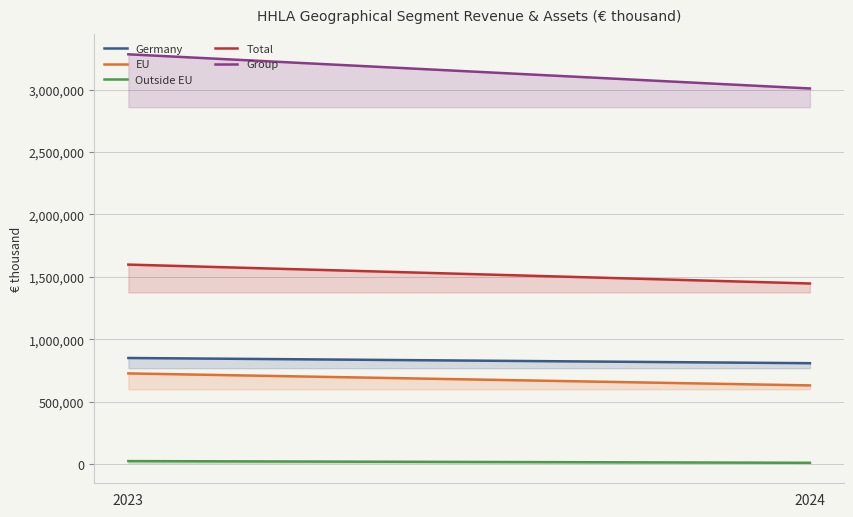

Which series changed the most between 2023 and 2024?

Group